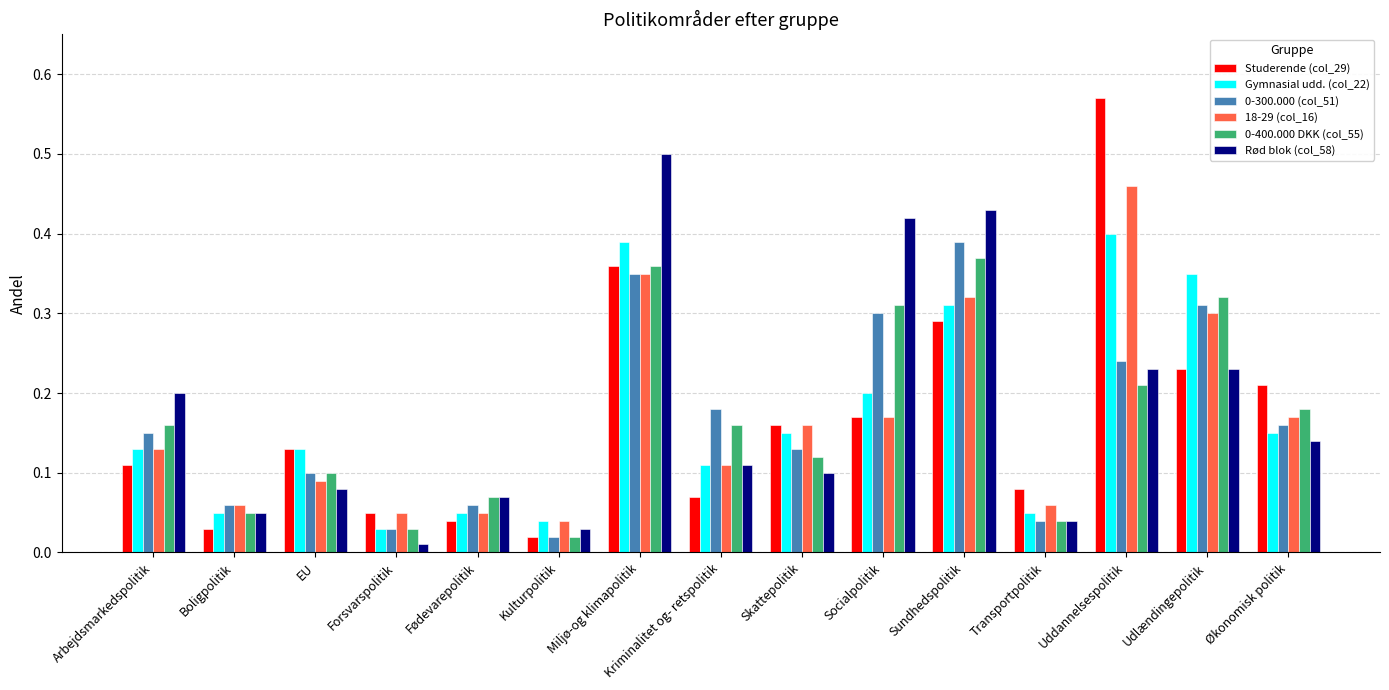

Is it true that Gymnasial udd. (col_22) equals 0.0 at Fødevarepolitik?

False